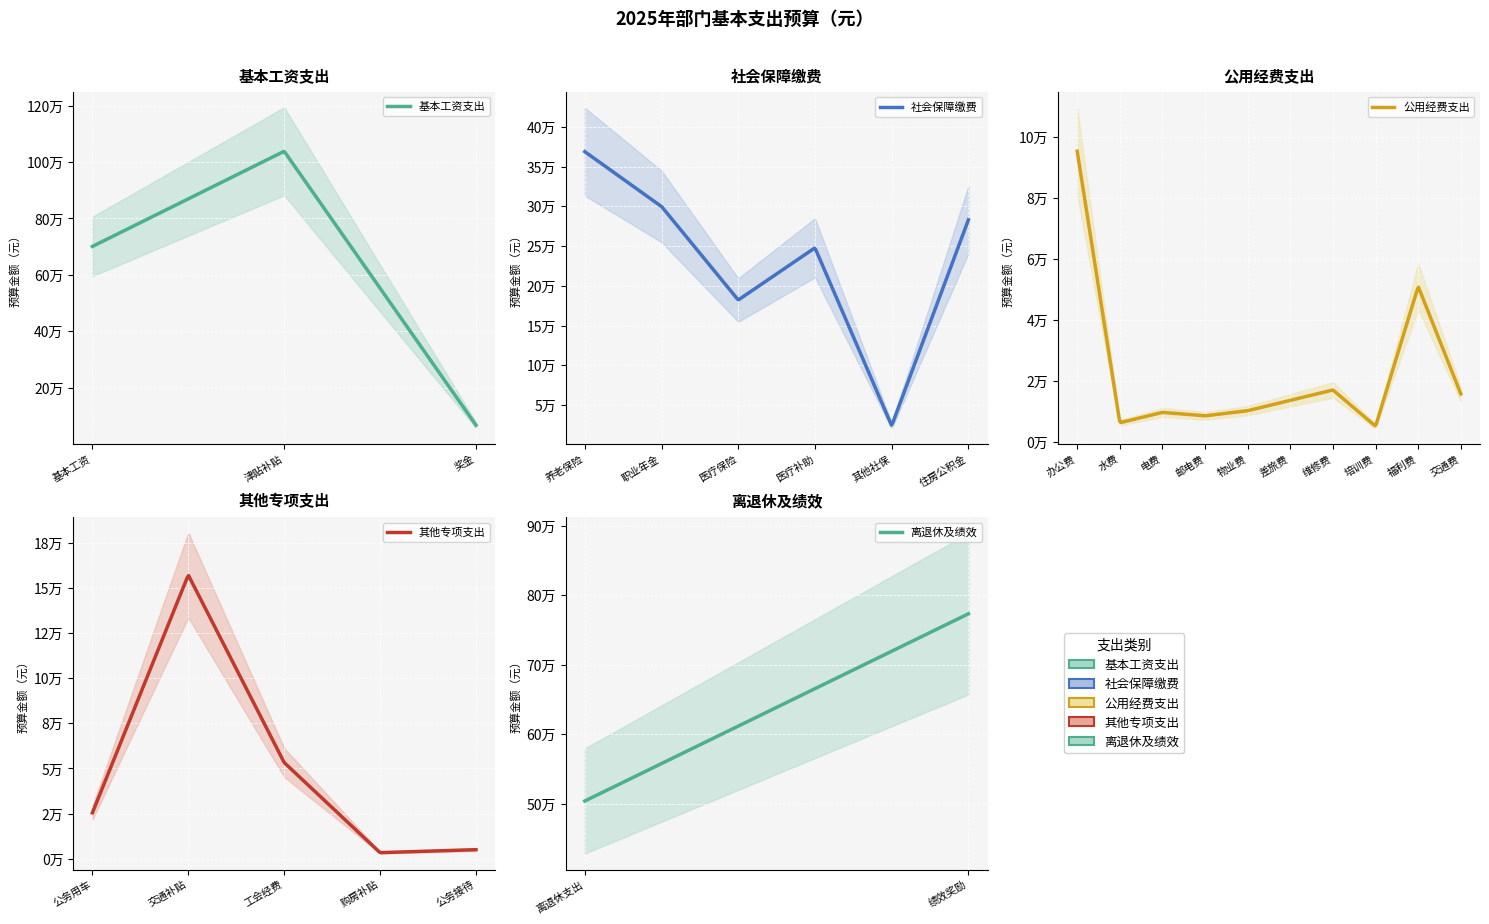

At which category is the sum across all series the highest?

1